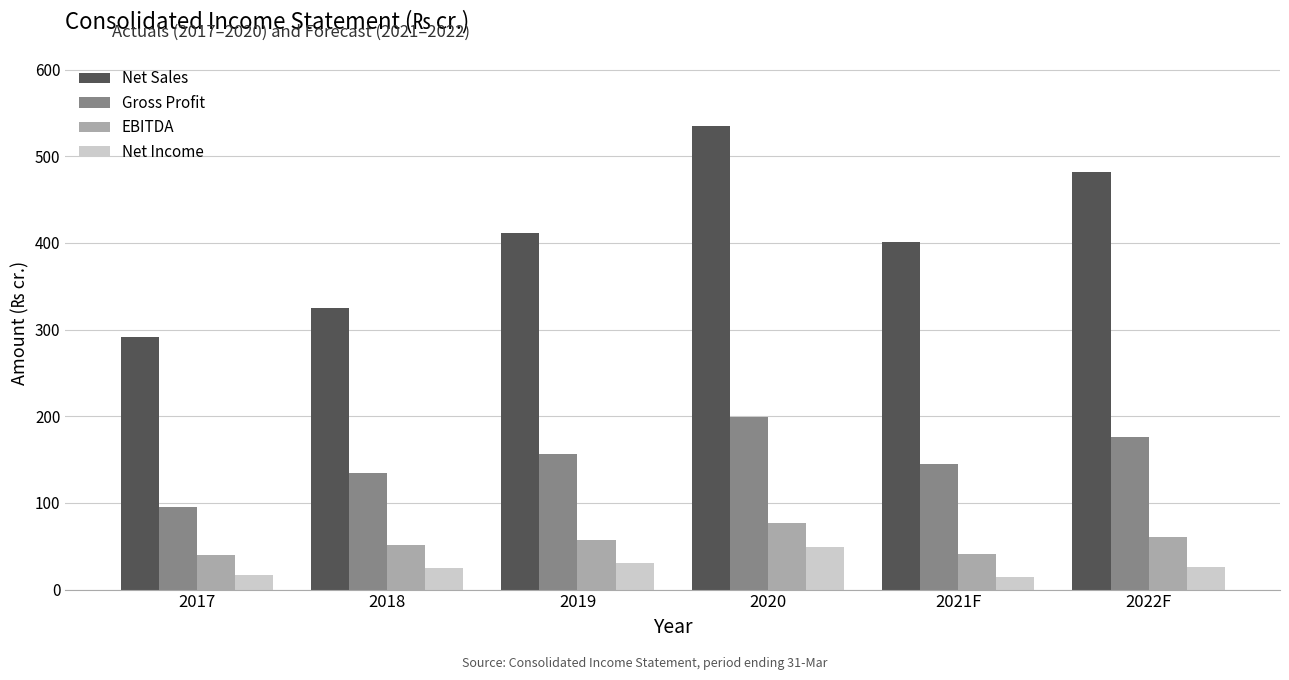

What is the total value across all series at 2018?

536.9